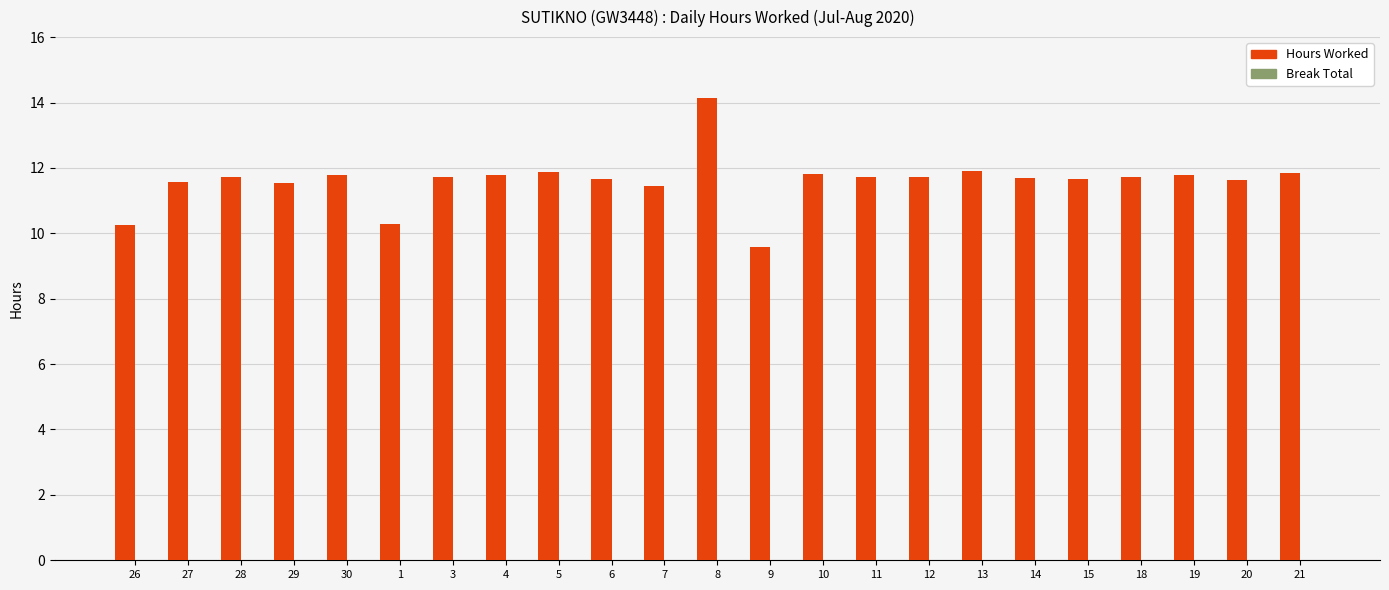

What is the sum of the values at 3 and 15?

23.4